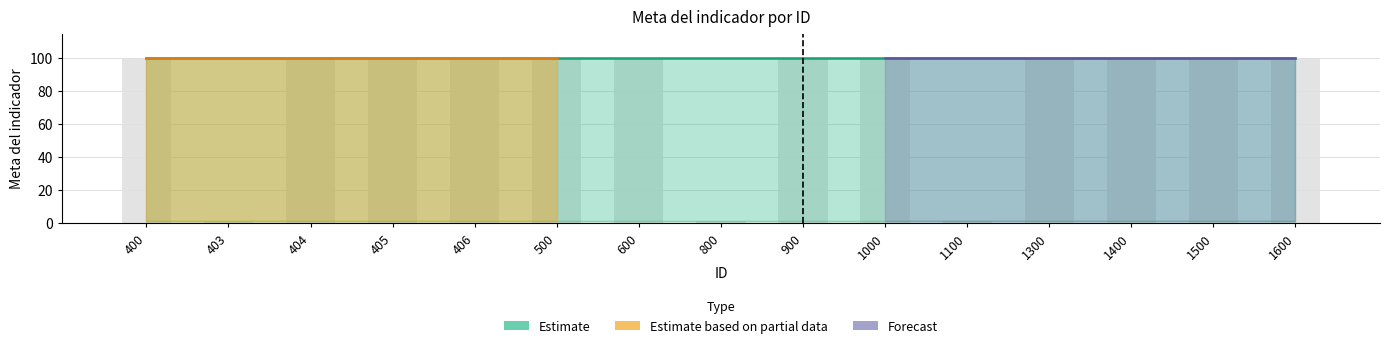

Read the value at 600, to the nearest 5.

100